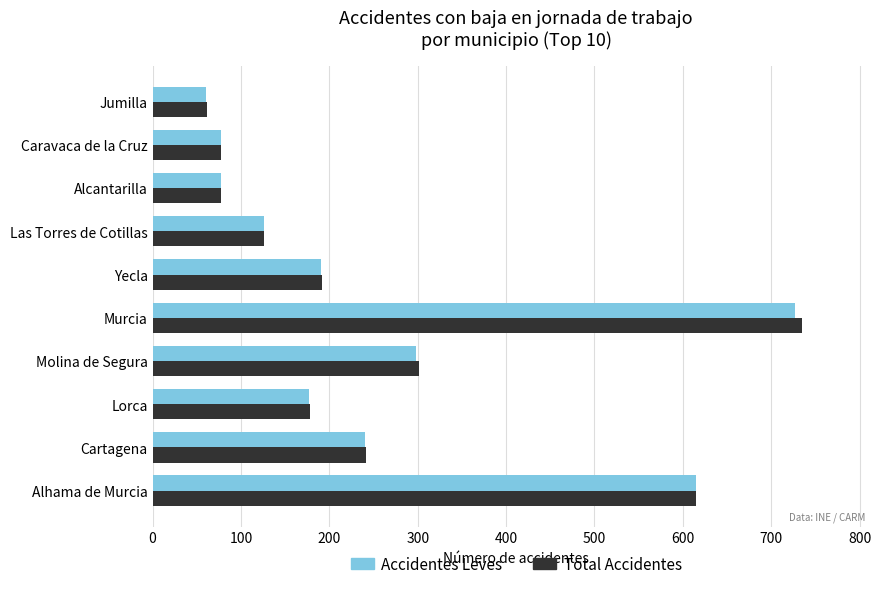

Count the number of categories in the chart.

10